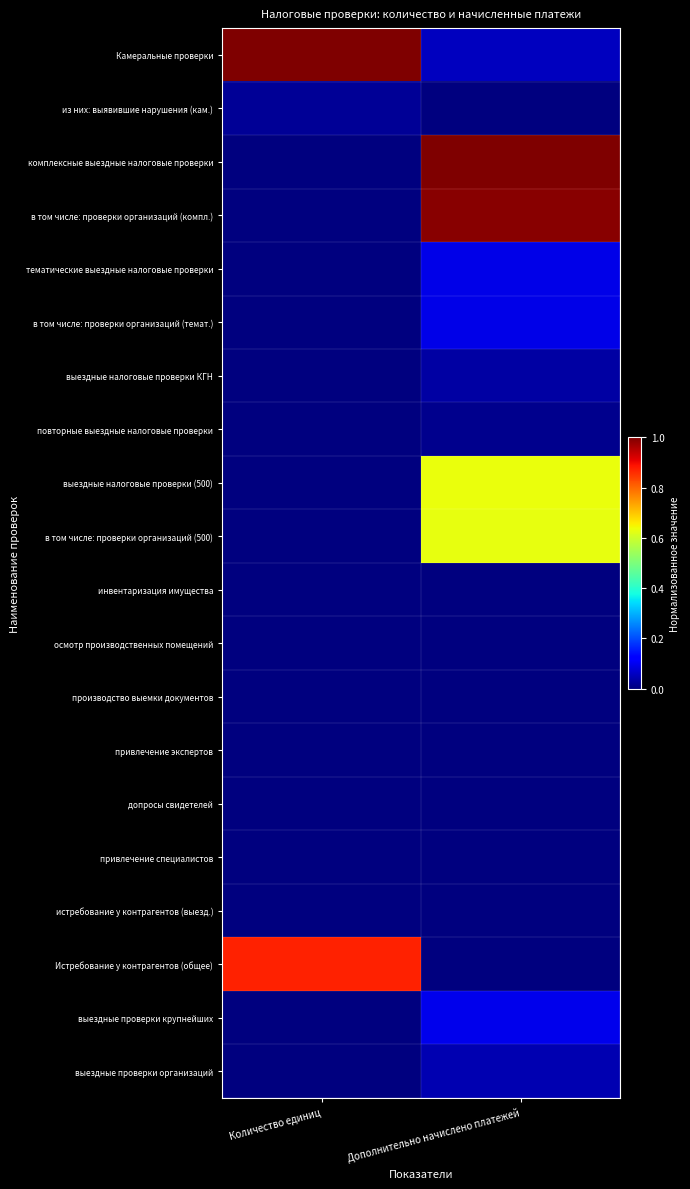

Rank the series at Дополнительно начислено платежей from lowest to highest value.

из них: выявившие нарушения (кам.), инвентаризация имущества, осмотр производственных помещений, производство выемки документов, привлечение экспертов, допросы свидетелей, привлечение специалистов, истребование у контрагентов (выезд.), Истребование у контрагентов (общее), повторные выездные налоговые проверки, выездные налоговые проверки КГН, выездные проверки организаций, Камеральные проверки, в том числе: проверки организаций (темат.), тематические выездные налоговые проверки, выездные проверки крупнейших, в том числе: проверки организаций (500), выездные налоговые проверки (500), в том числе: проверки организаций (компл.), комплексные выездные налоговые проверки